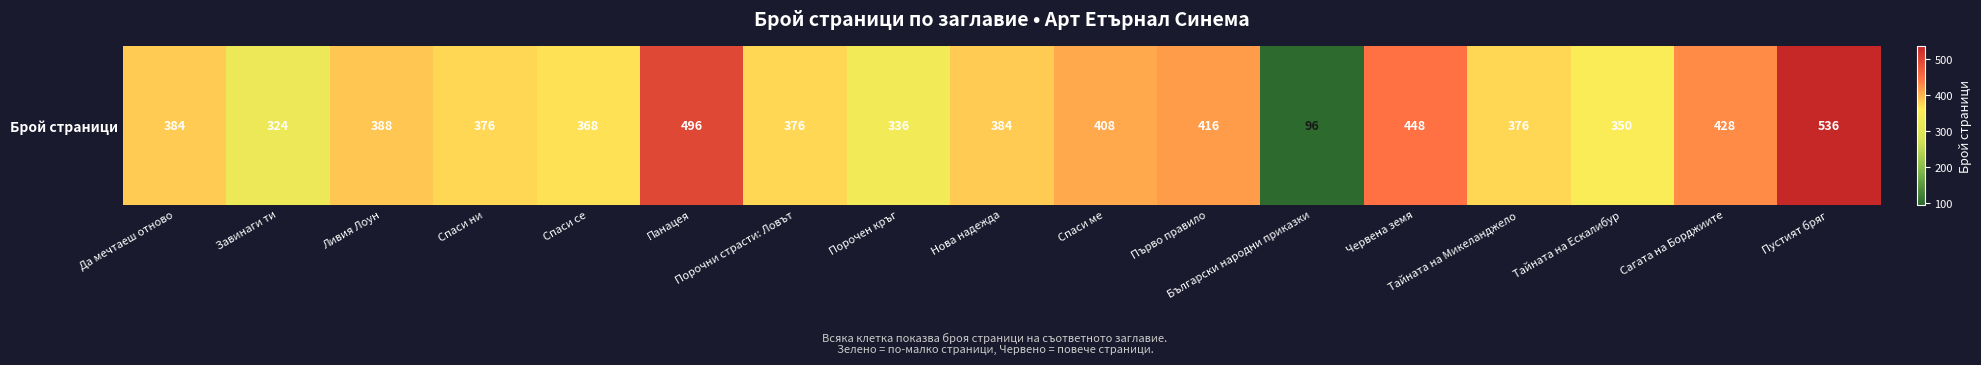

What is the difference between the values at Спаси ме and Тайната на Ескалибур?

58